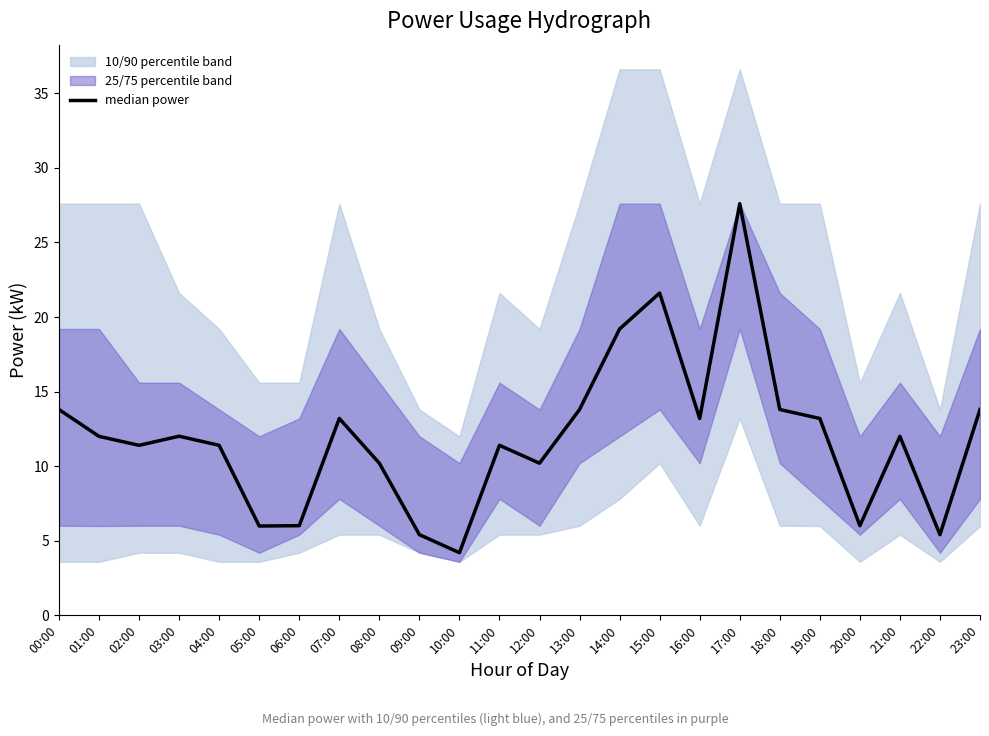

What is the change in value from 12:00 to 21:00?

+1.8